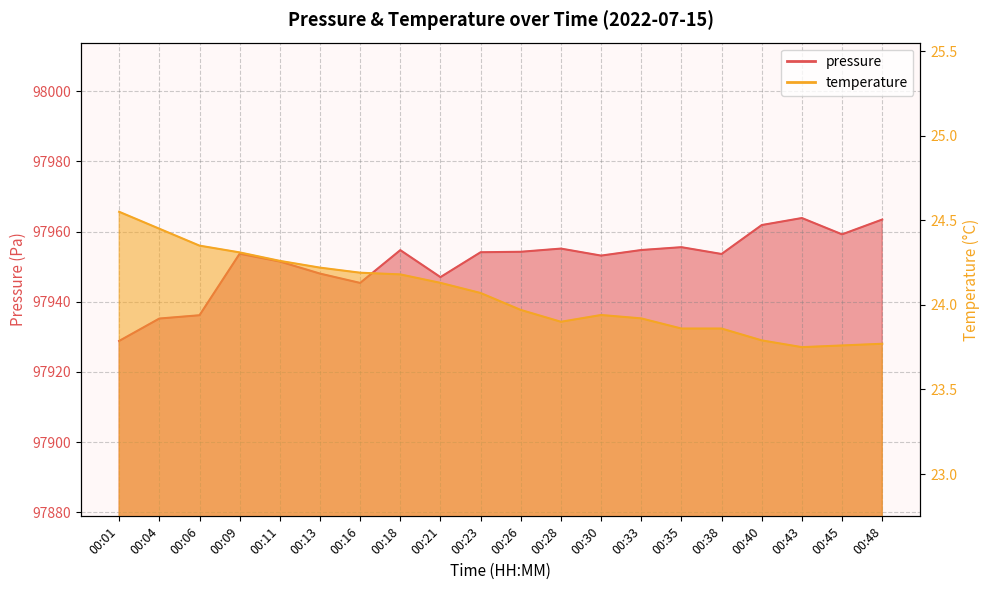

At which label does pressure reach its minimum?

00:01